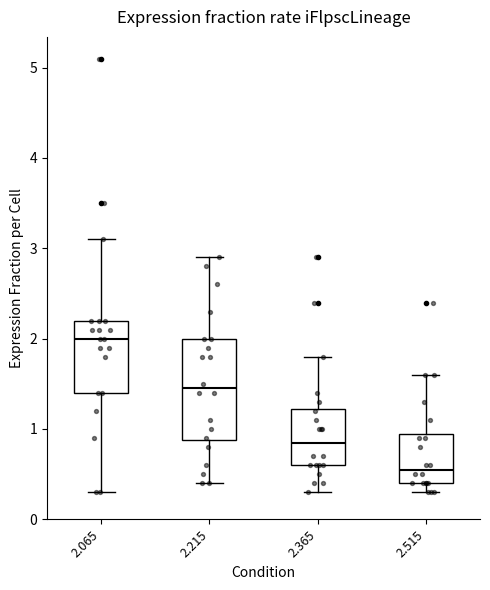

Which box's median line is the lowest?

2.515